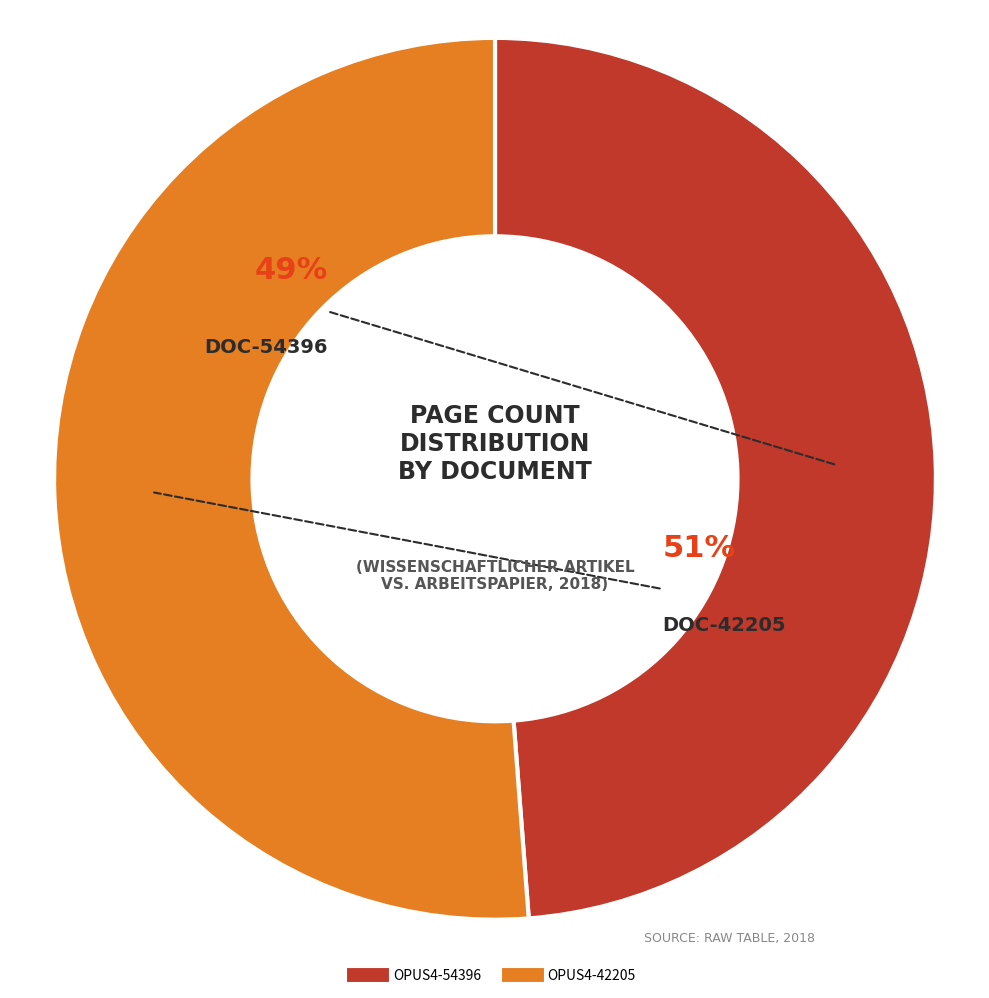

What percentage is the OPUS4-42205 slice, to the nearest percent?

51%